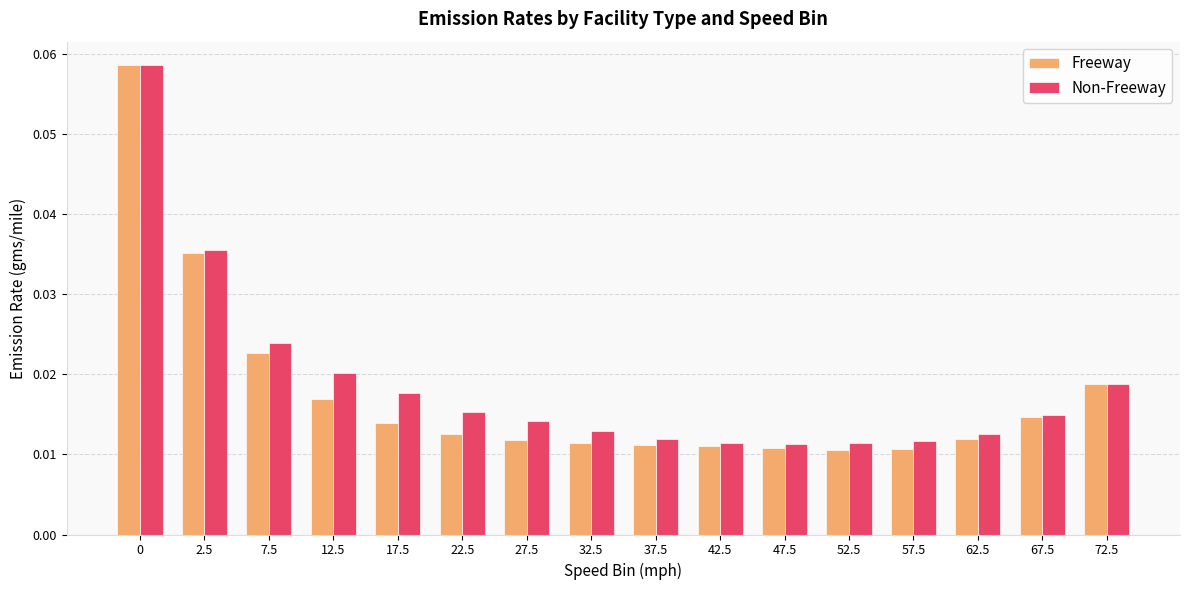

Is the value of Non-Freeway at 22.5 greater than the value of Freeway at 72.5?

No